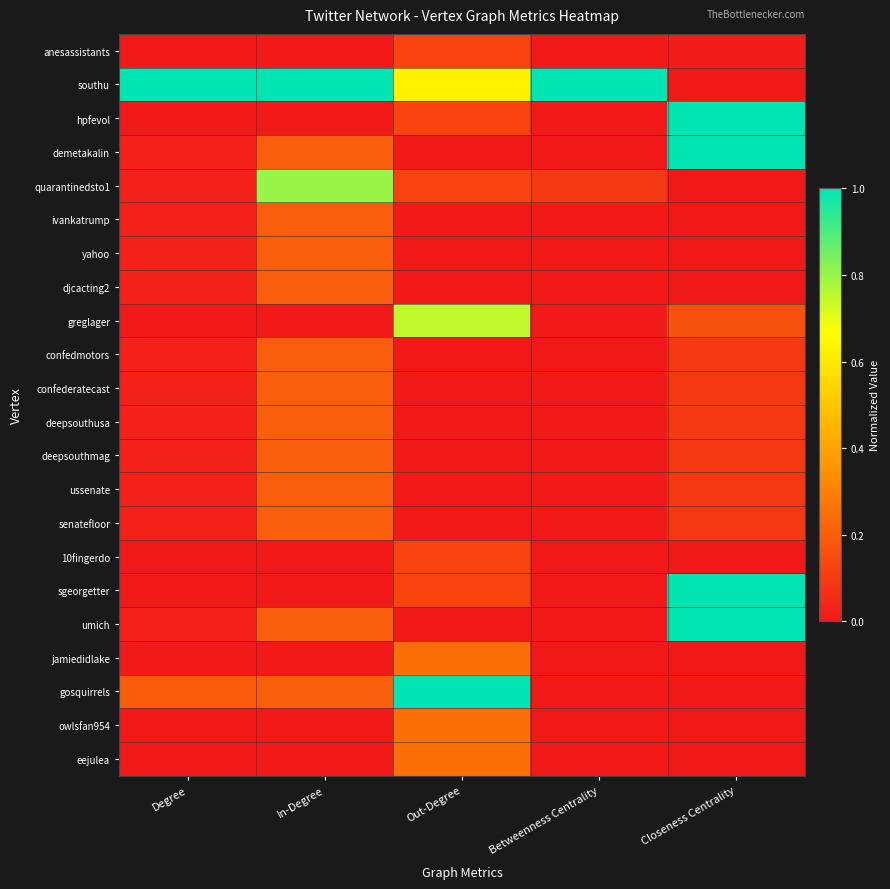

What is the total value across all series at Betweenness Centrality?

1.1